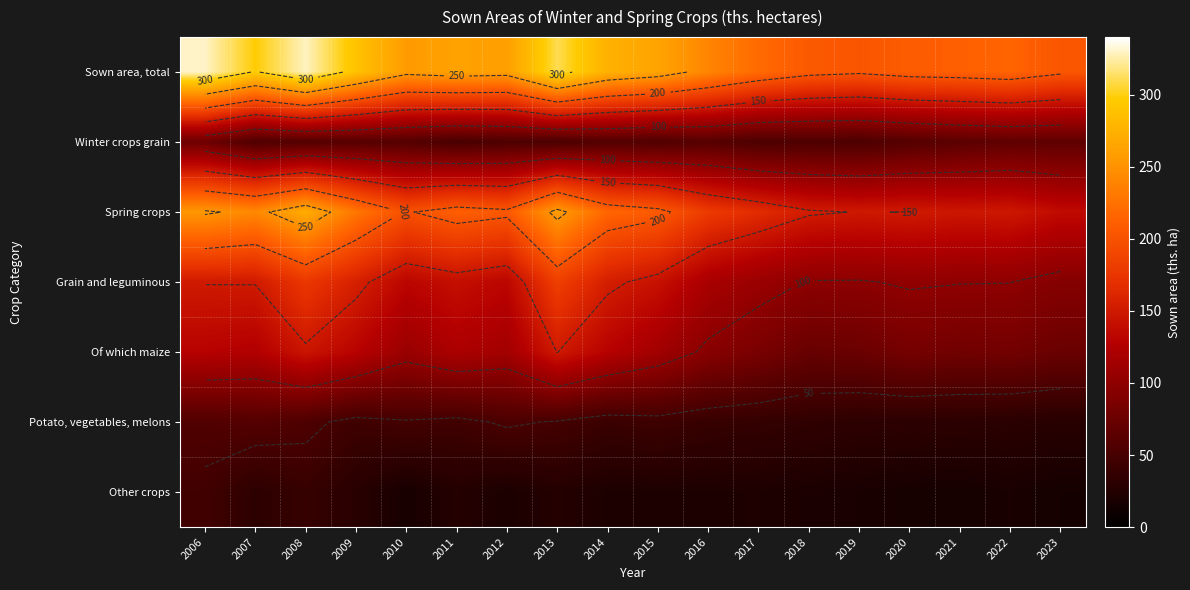

Rank the categories by Sown area, total value from lowest to highest.

2019, 2023, 2018, 2020, 2021, 2022, 2017, 2016, 2010, 2012, 2011, 2015, 2014, 2009, 2007, 2013, 2008, 2006